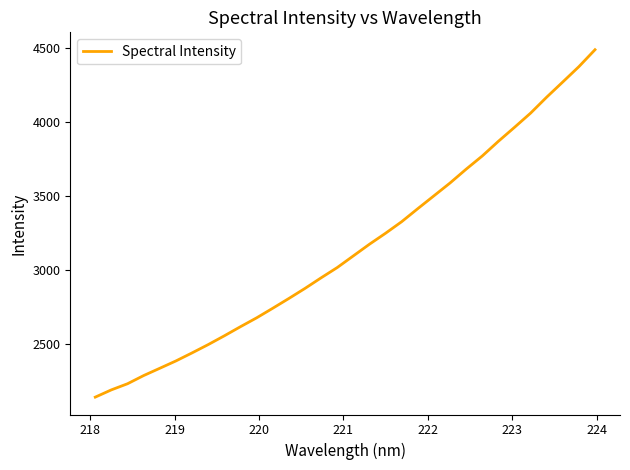

What is the maximum value shown in the chart?

4486.0